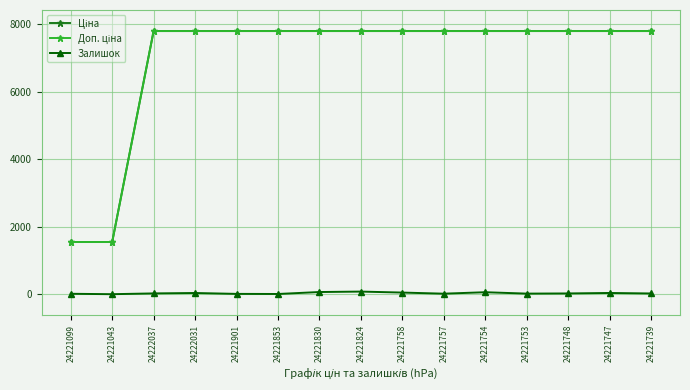

At how many categories does at least one series exceed 4108?

13